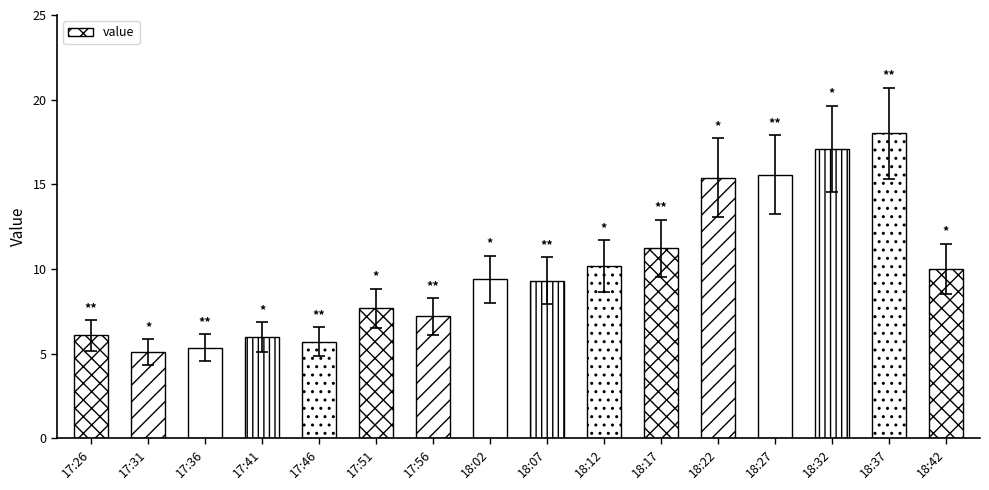

Which category has the highest value across all series?

18:37